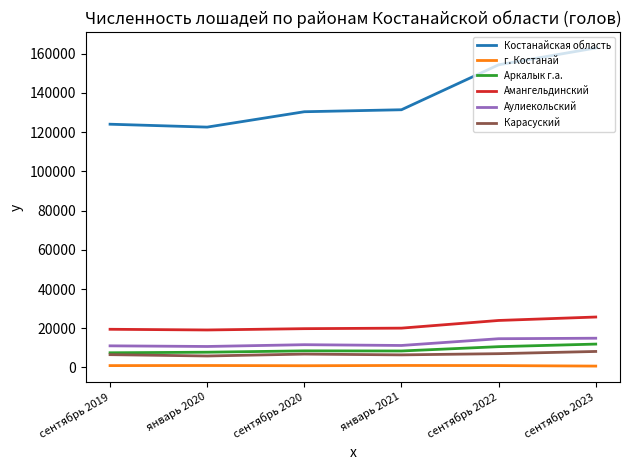

True or false: Аркалык г.а. and г. Костанай intersect in this chart.

False